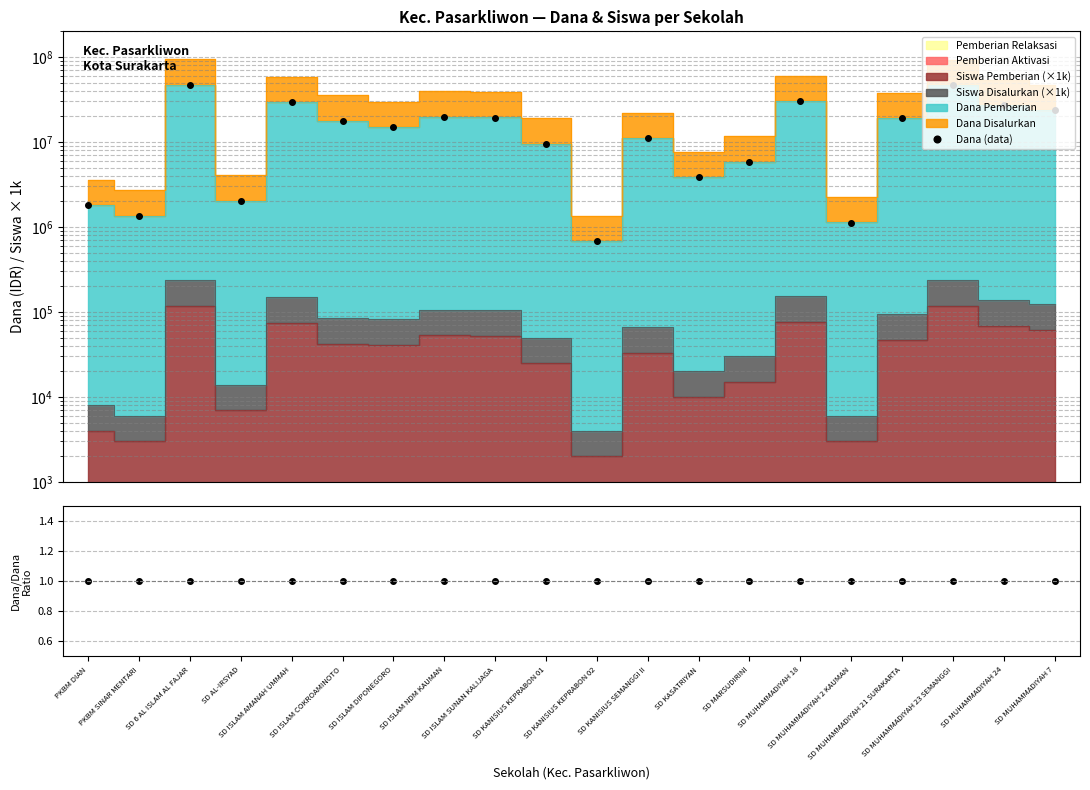

What is the label of the 2nd point from the right?

SD MUHAMMADIYAH 24